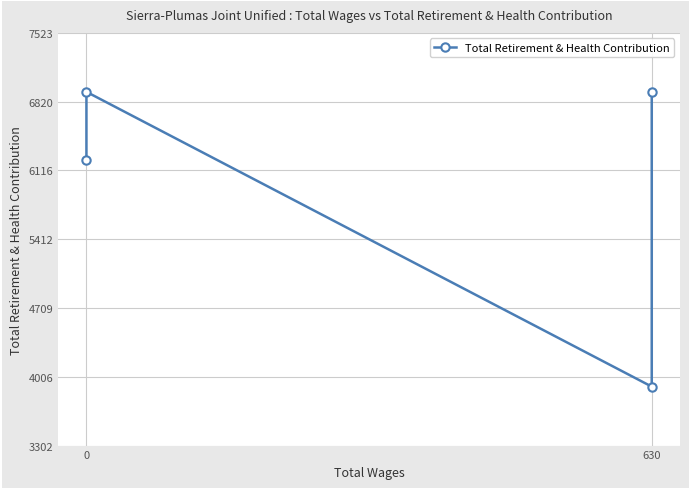

Is it true that the value at 630 is 9197?

False